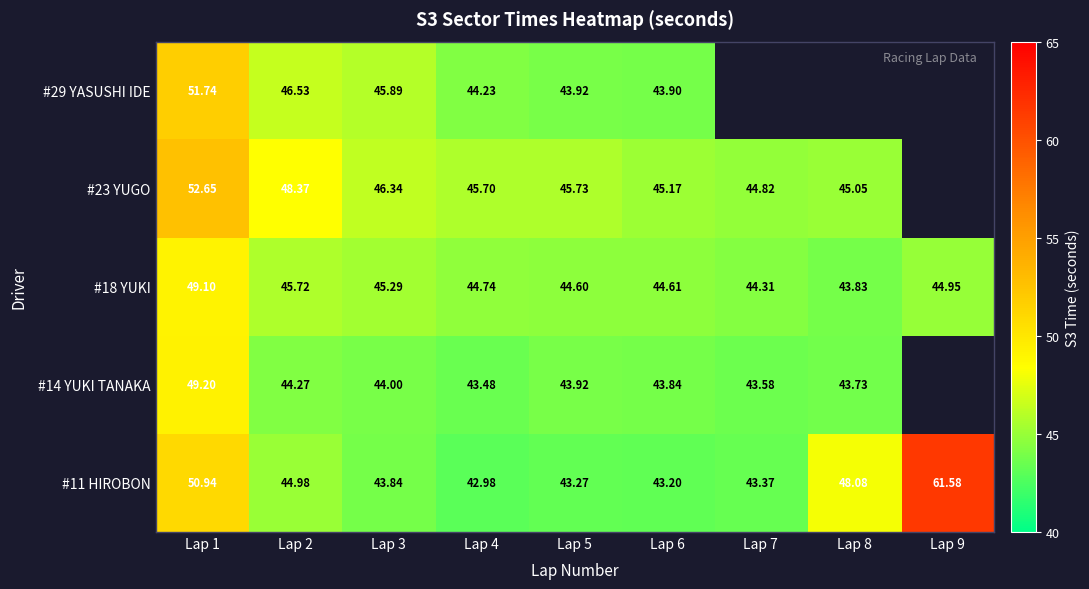

Is the value of #29 YASUSHI IDE at Lap 3 greater than the value of #23 YUGO at Lap 6?

Yes